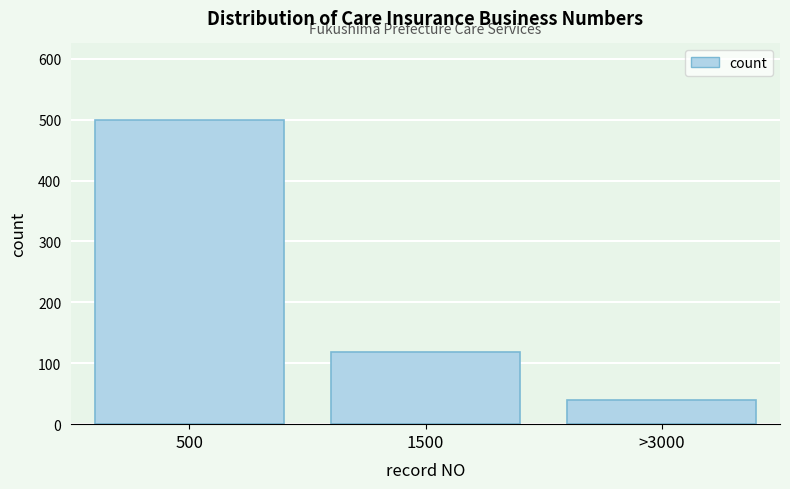

Reading left to right, transcribe all the data shown in this chart.

500	119	40